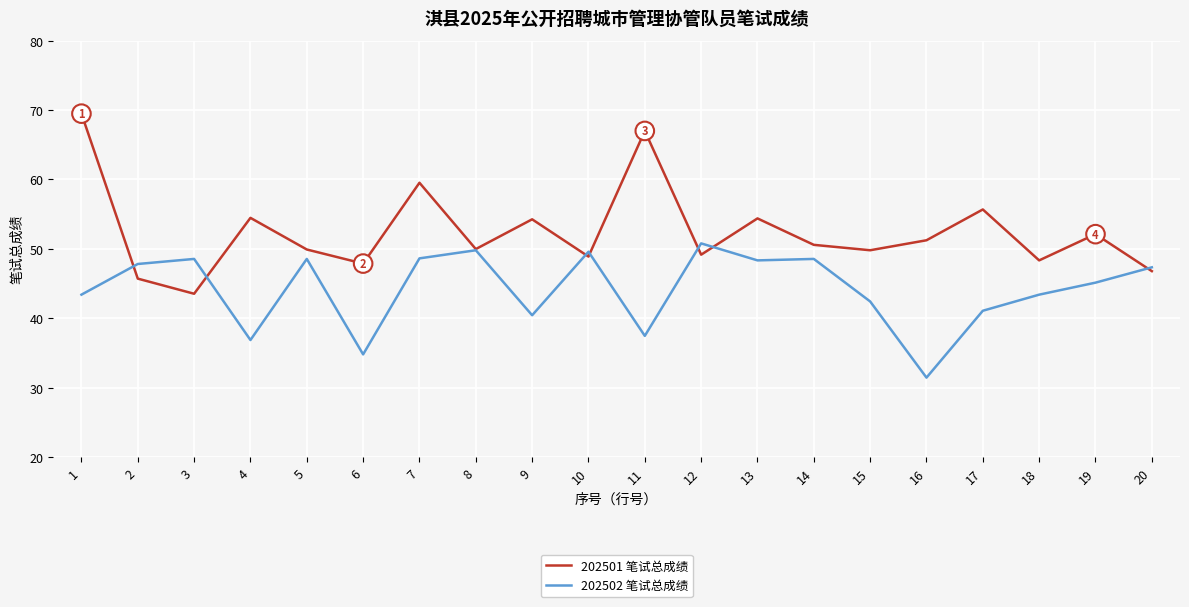

At how many categories does at least one series exceed 61?

2